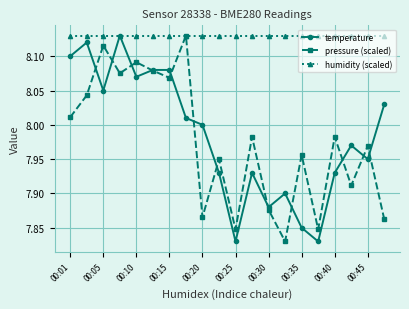

True or false: temperature has more than 1 interior local peaks.

True